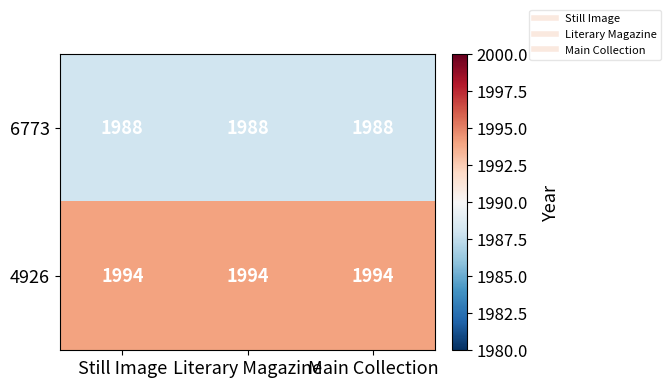

What is the sum of the 4926 values at Literary Magazine and Still Image?

3988